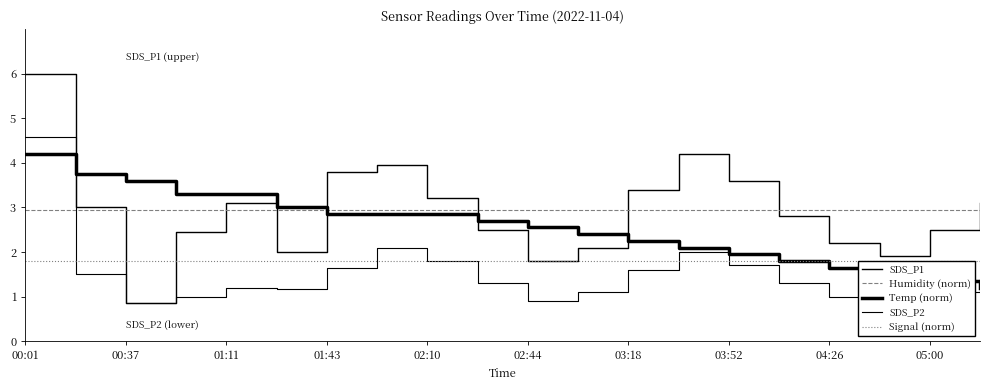

Reading left to right, transcribe all the data shown in this chart.

SDS_P1: 6.0	3.0	0.8	2.5	3.1	2.0	3.8	4.0	3.2	2.5	1.8	2.1	3.4	4.2	3.6	2.8	2.2	1.9	2.5	3.1
Humidity (norm): 2.9	2.9	2.9	2.9	2.9	2.9	2.9	2.9	2.9	2.9	2.9	2.9	2.9	2.9	2.9	2.9	2.9	2.9	2.9	2.9
Temp (norm): 4.2	3.8	3.6	3.3	3.3	3.0	2.9	2.9	2.9	2.7	2.5	2.4	2.2	2.1	2.0	1.8	1.6	1.5	1.4	1.2
SDS_P2: 4.6	1.5	0.8	1.0	1.2	1.2	1.6	2.1	1.8	1.3	0.9	1.1	1.6	2.0	1.7	1.3	1.0	0.8	1.1	1.4
Signal (norm): 1.8	1.8	1.8	1.8	1.8	1.8	1.8	1.8	1.8	1.8	1.8	1.8	1.8	1.8	1.8	1.8	1.8	1.8	1.8	1.8